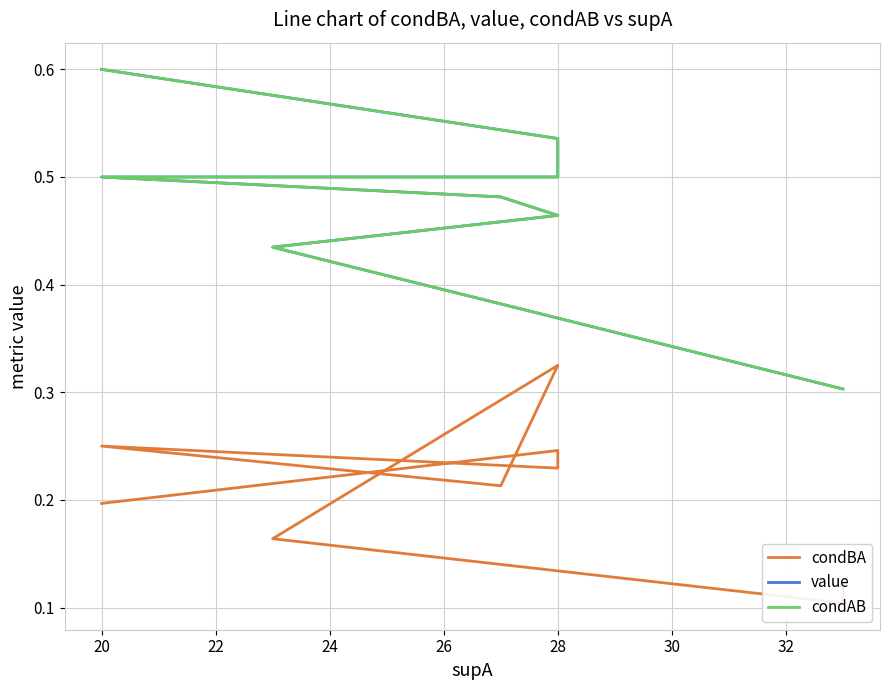

What is the lowest value of the condBA series?

0.1